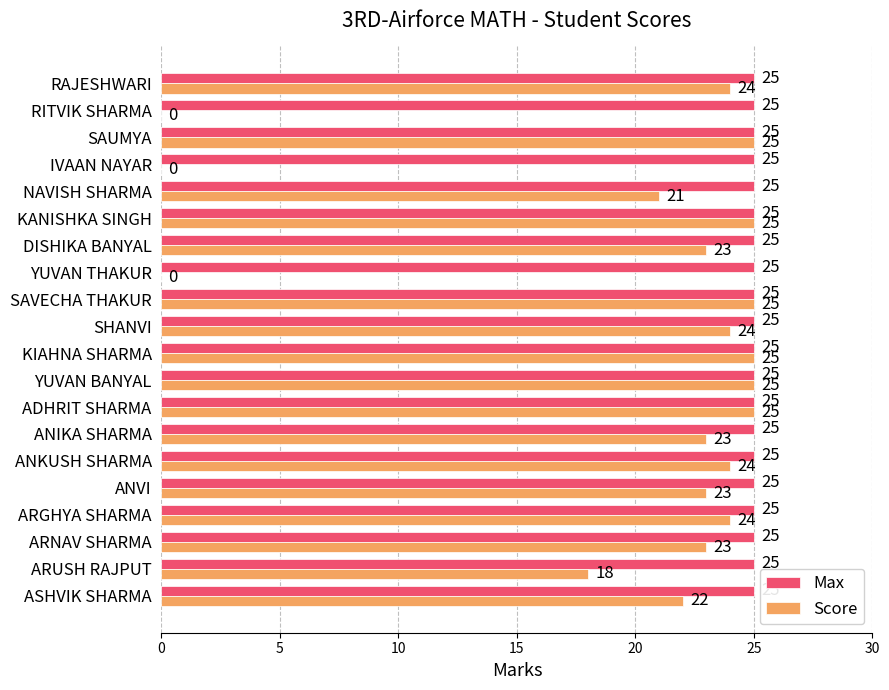

The Max series shows 25 at SAUMYA. True or false?

True